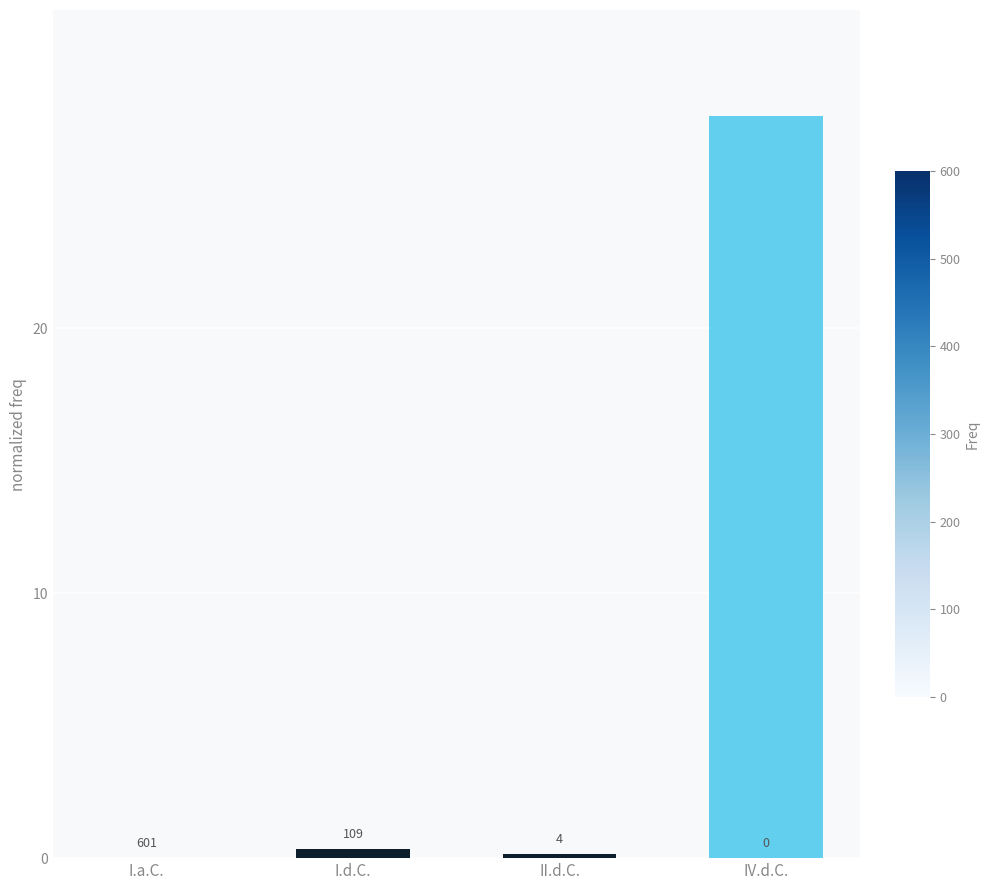

Which has a higher value, I.d.C. or II.d.C.?

I.d.C.